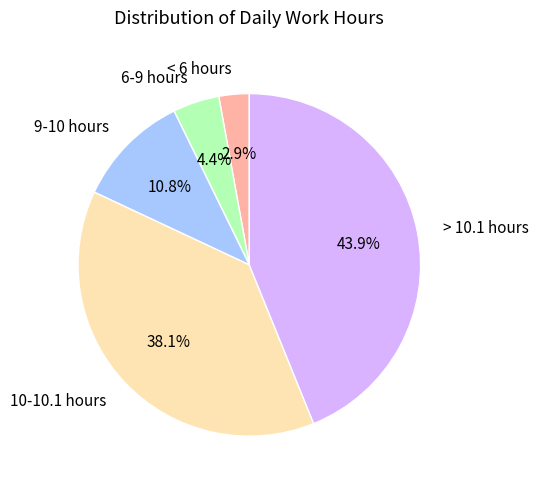

Between 9-10 hours and 10-10.1 hours, which is larger?

10-10.1 hours